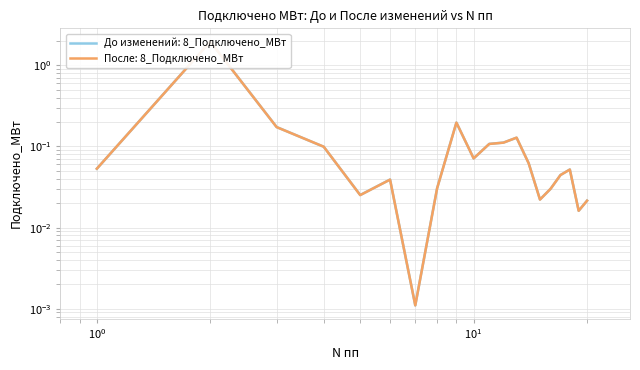

Which series has the largest range (max minus min)?

До изменений (8_Подключено_МВт)